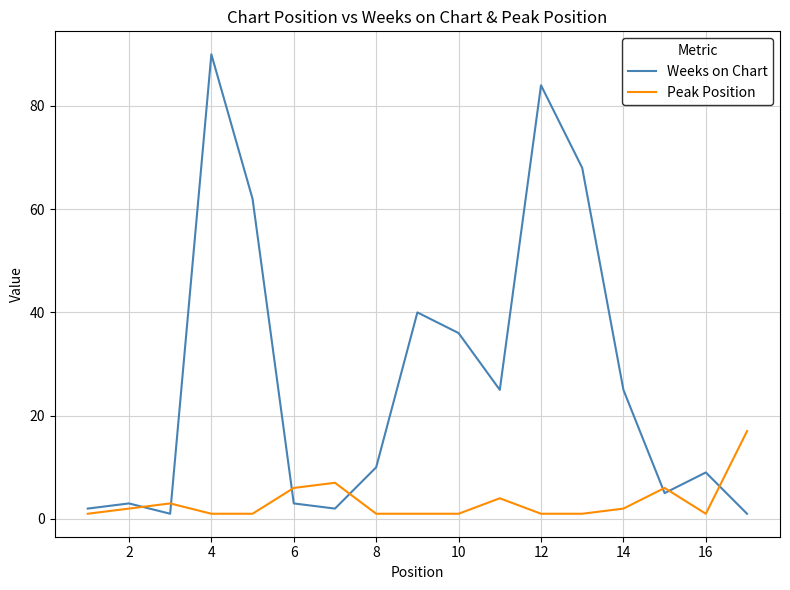

Which series has the largest total across all categories?

Weeks on Chart